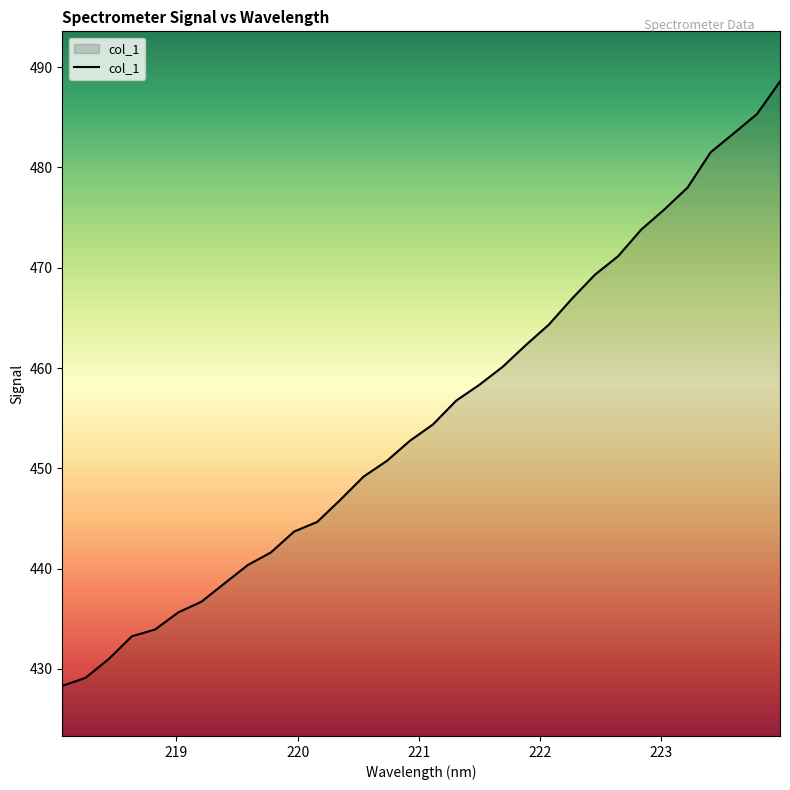

Does the chart have visible grid lines?

No